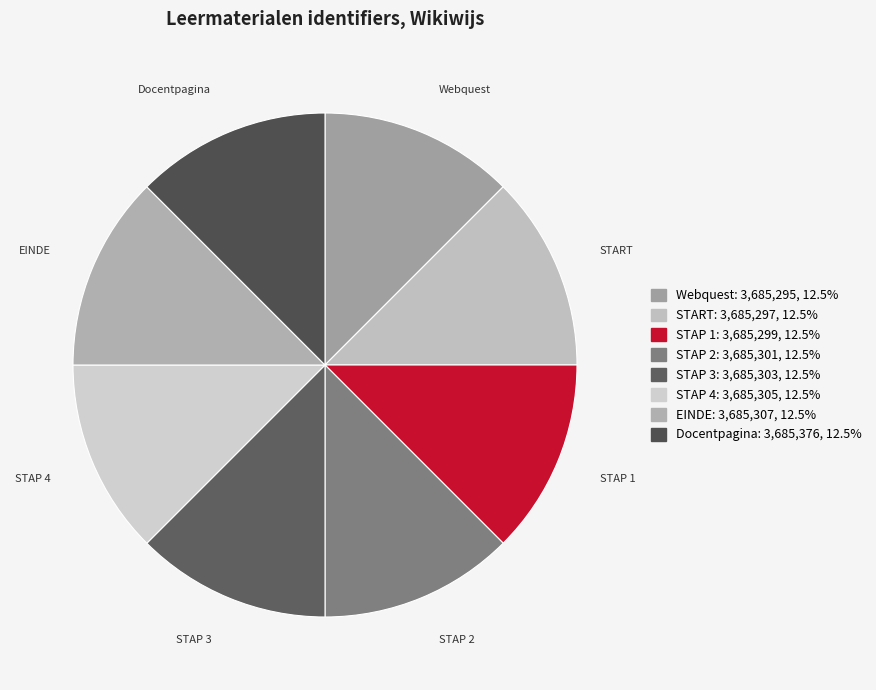

Is START the majority of the pie?

No